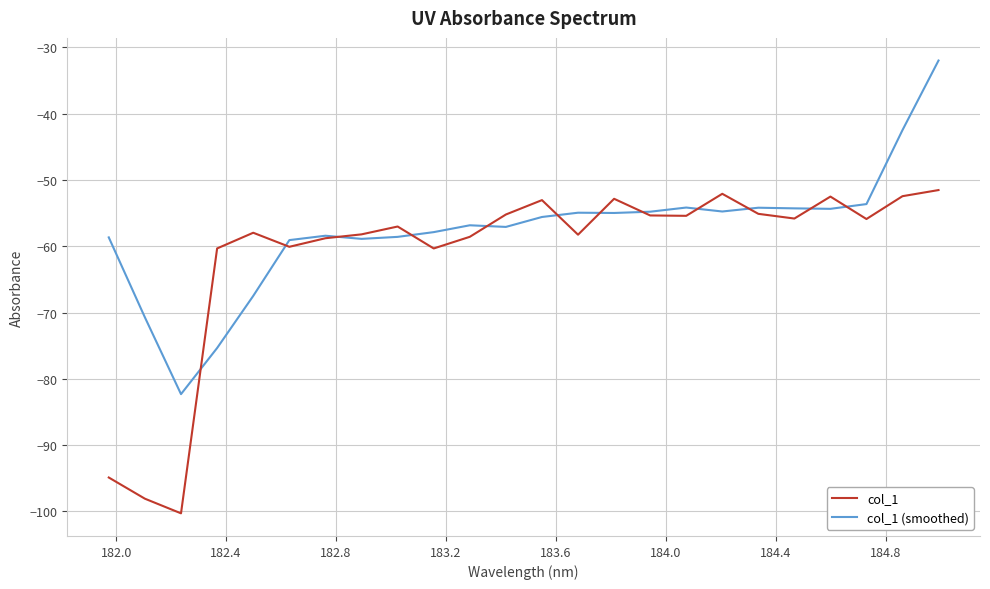

Rank the series by their average value, from lowest to highest.

col_1, col_1 (smoothed)